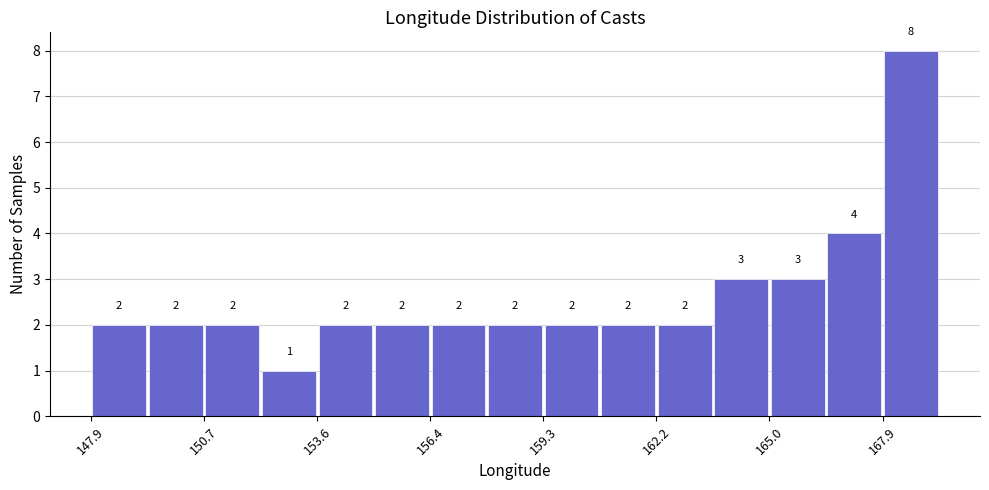

Around what value on the x-axis is the tallest bar? Give the approximate position of its centre, as read against the axis.

168.5